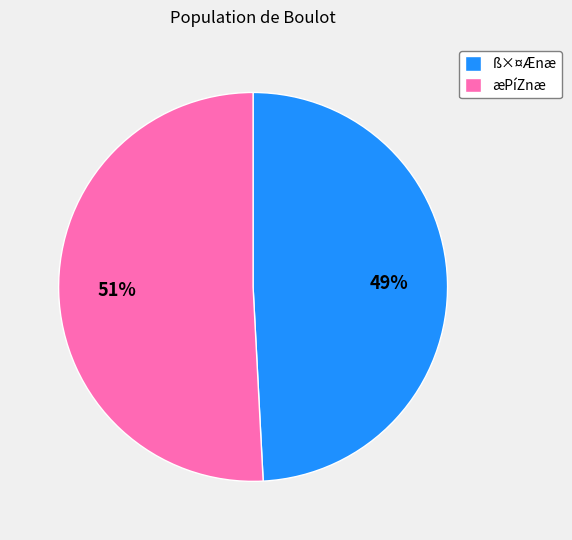

To the nearest percent, what percentage of the pie is æPíZnæ?

51%